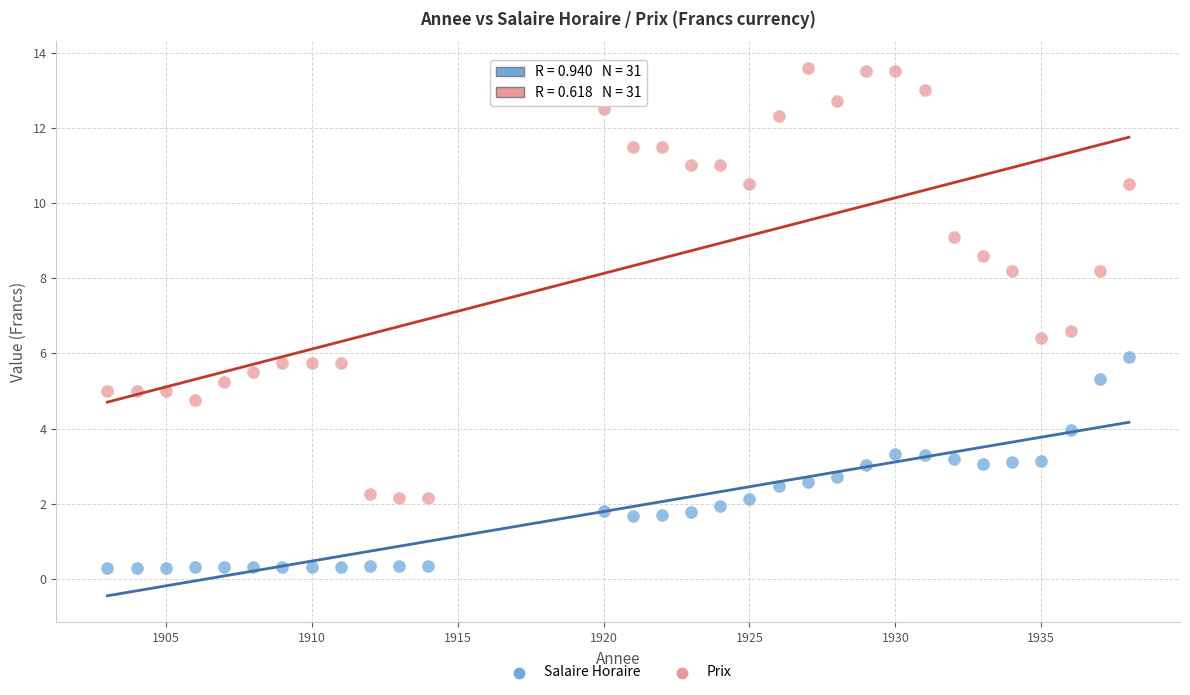

Across all data points, what is the range of X values (max minus min)?

35.0